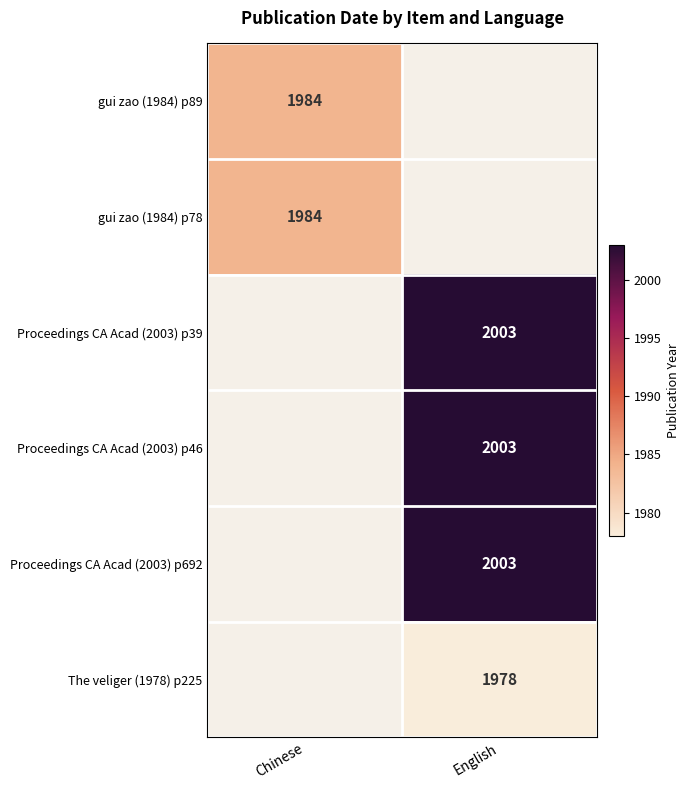

The value of Proceedings CA Acad (2003) p692 at English is 989. True or false?

False